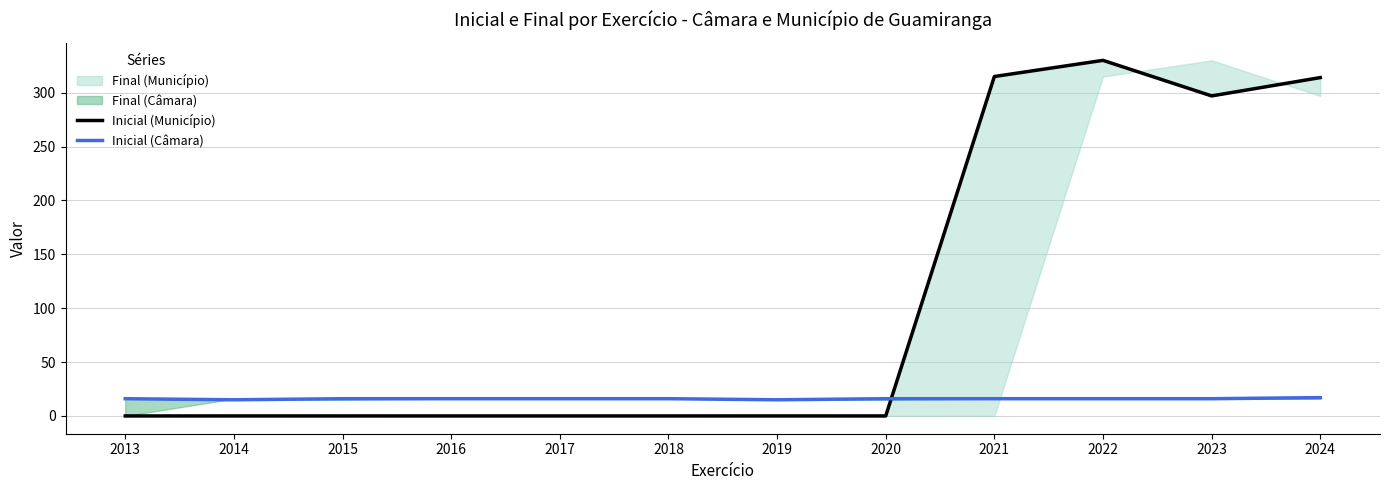

At how many categories does at least one series exceed 230?

4